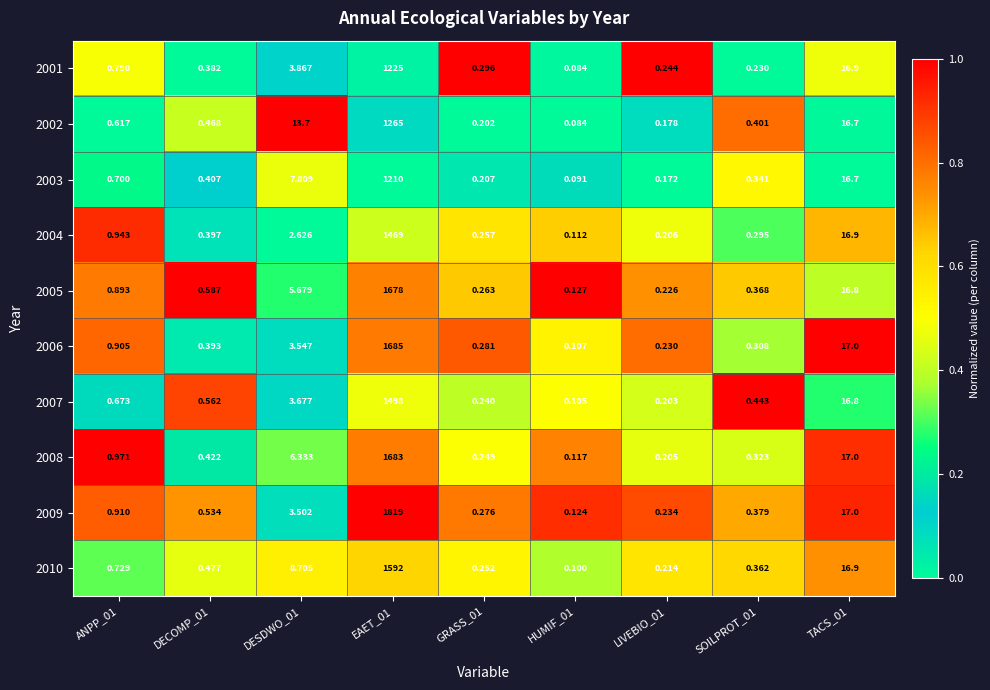

How many series are shown in this chart?

10